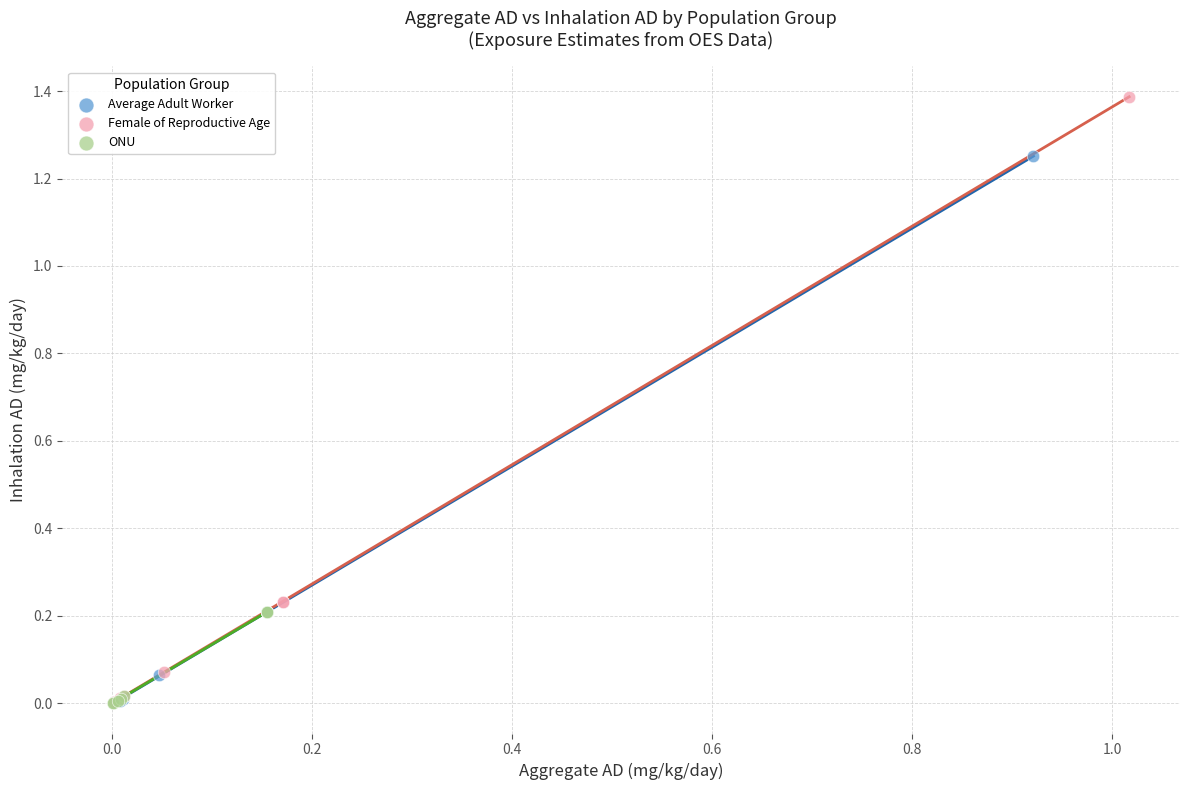

Which series reaches the maximum Y coordinate?

Female of Reproductive Age